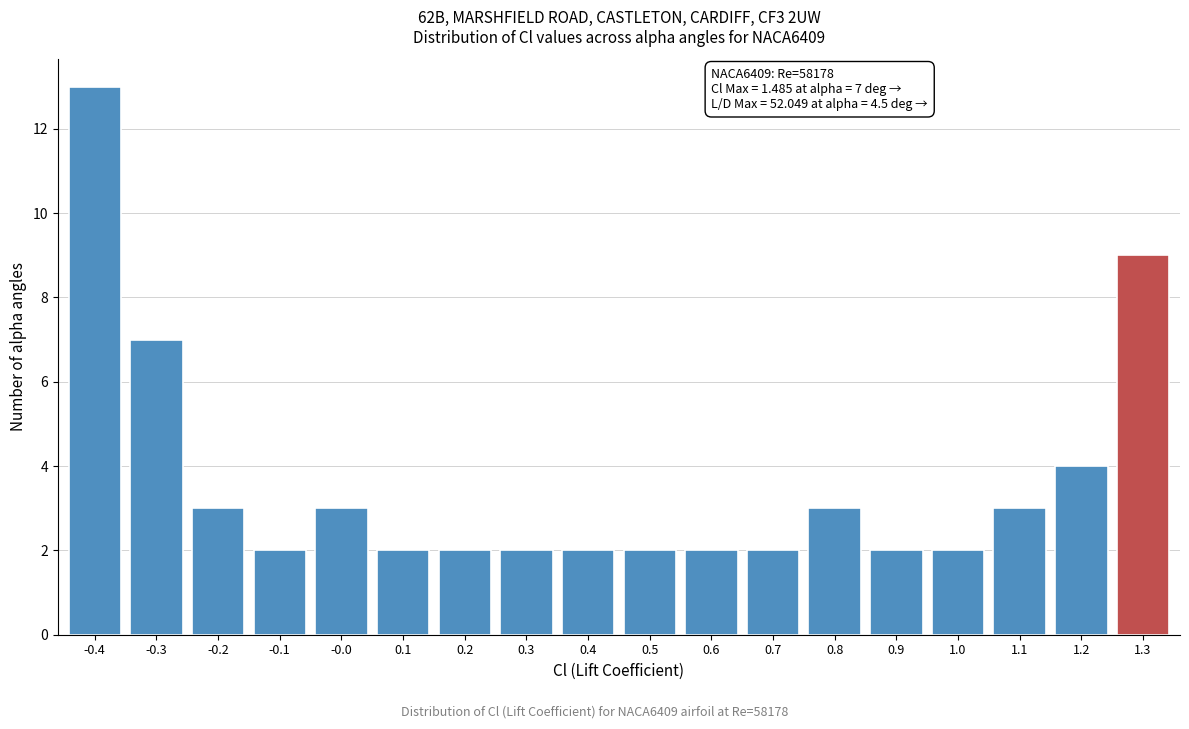

Reading right to left, transcribe all the data shown in this chart.

9	4	3	2	2	3	2	2	2	2	2	2	2	3	2	3	7	13